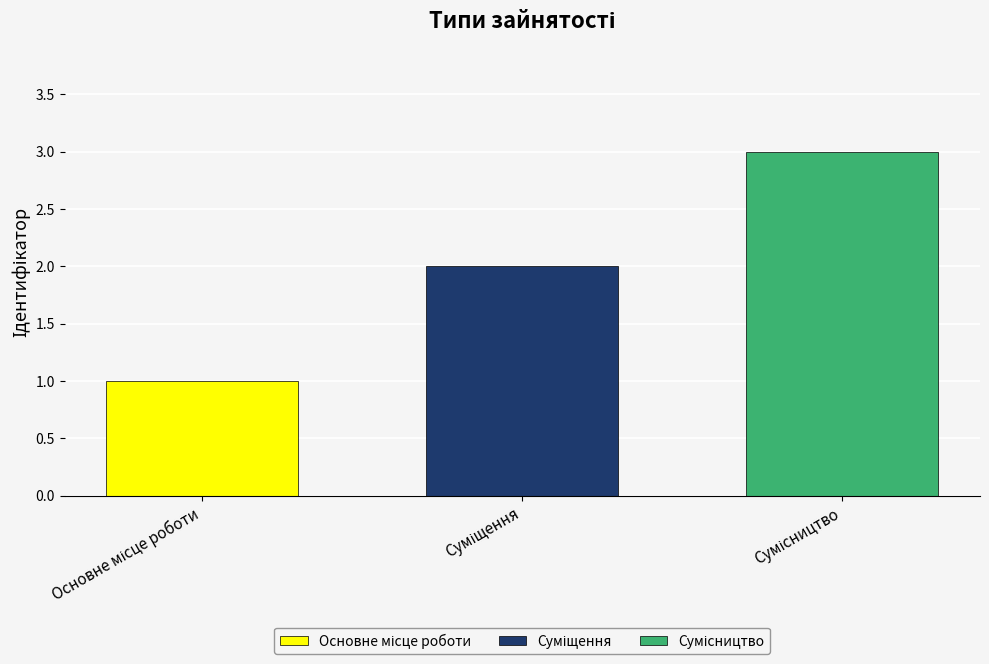

What is the greatest value displayed?

3